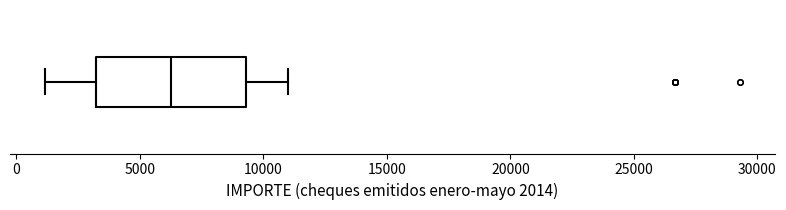

Where does the median line of the box sit on the x-axis? The values are not printed on the chart, so give them approximately, as read against the axis.

6500